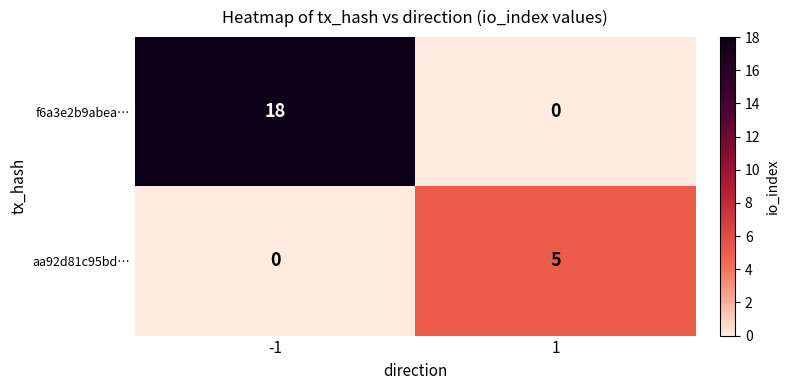

How many data points does each series have?

2